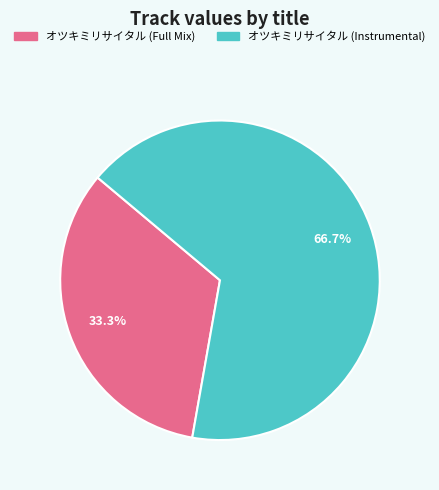

Which category has the smallest portion of the pie?

オツキミリサイタル (Full Mix)